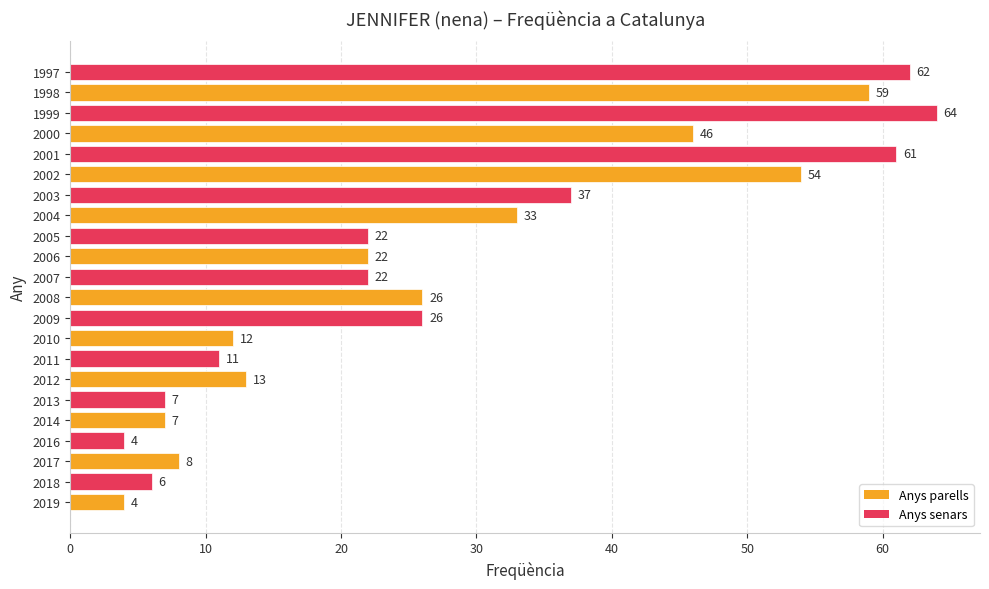

Which category has the highest value across all series?

1999